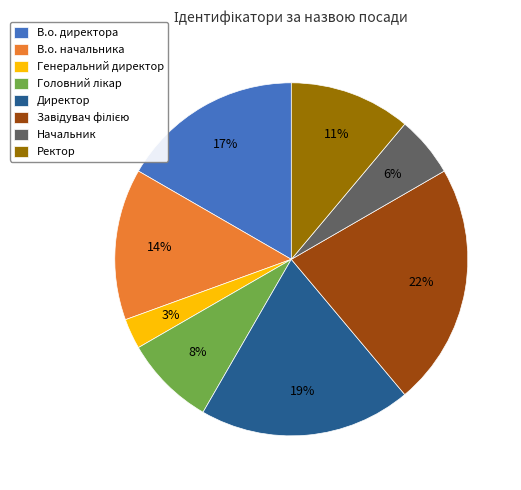

Does Генеральний директор account for over 50% of the chart?

No